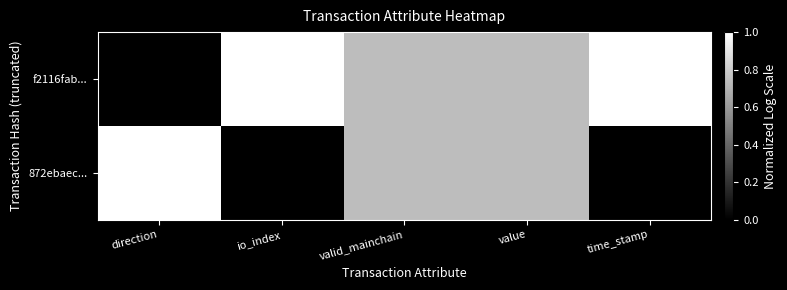

What is the difference between the highest and lowest values at time_stamp?

1.0